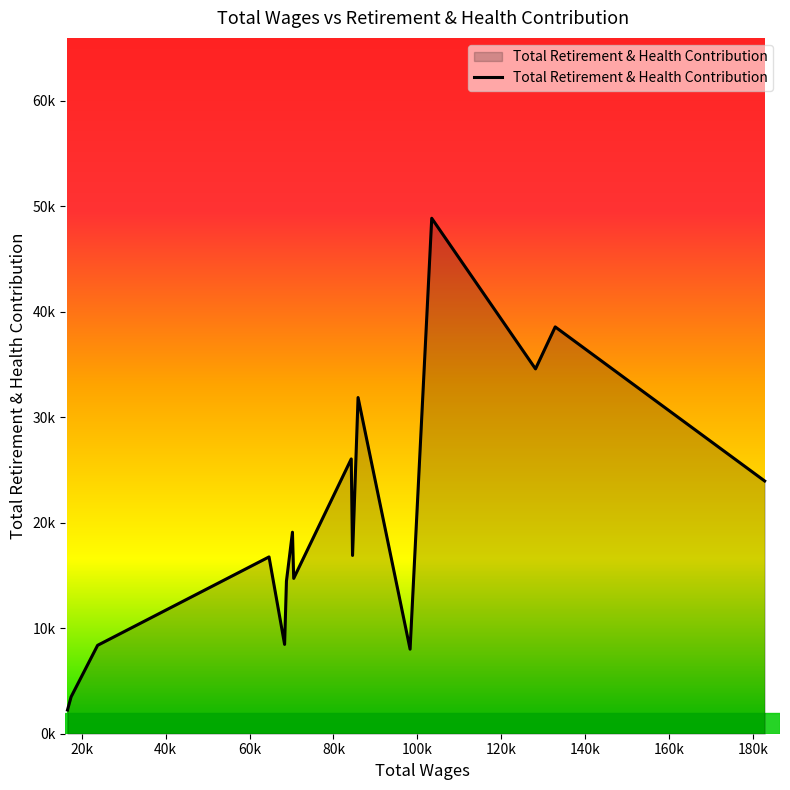

Is this an area chart (filled region under the line)?

Yes